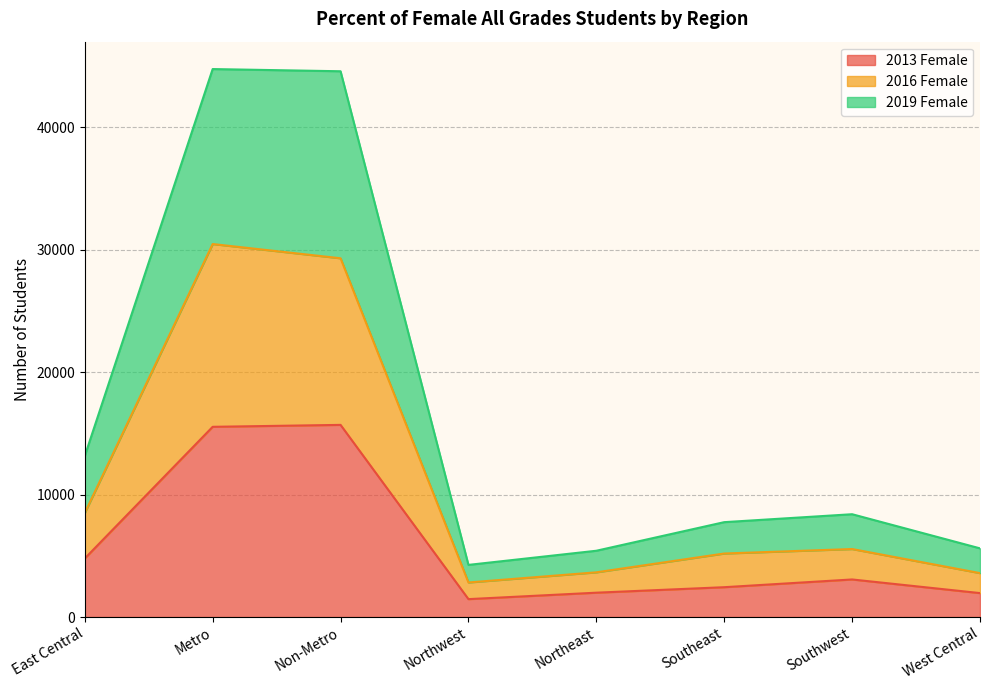

How many lines are shown in the chart?

3